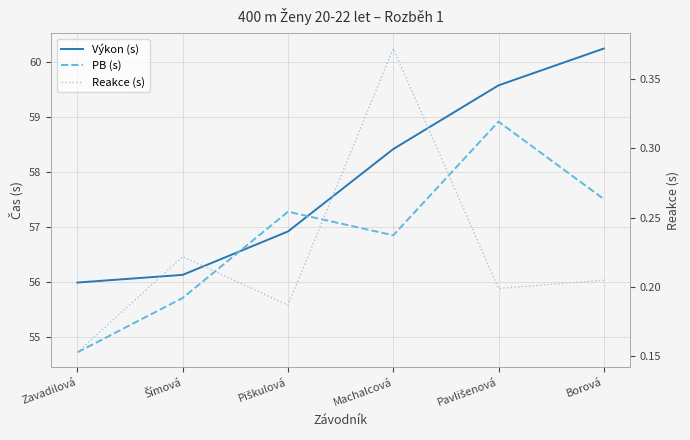

The value of PB (s) at Pavlišenová is 58.9. True or false?

True